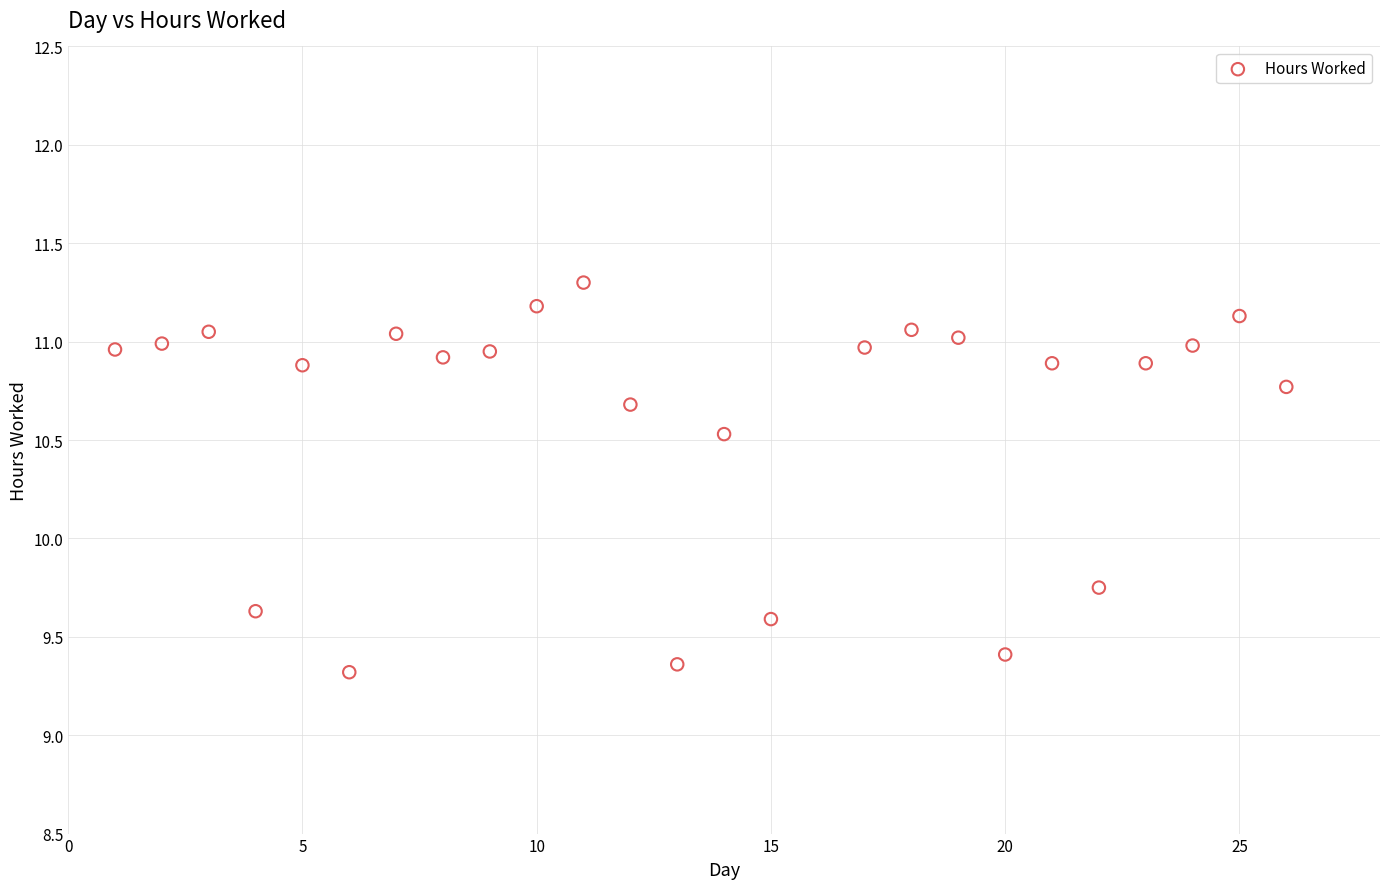

What is the range of X values (max minus min)?

25.0